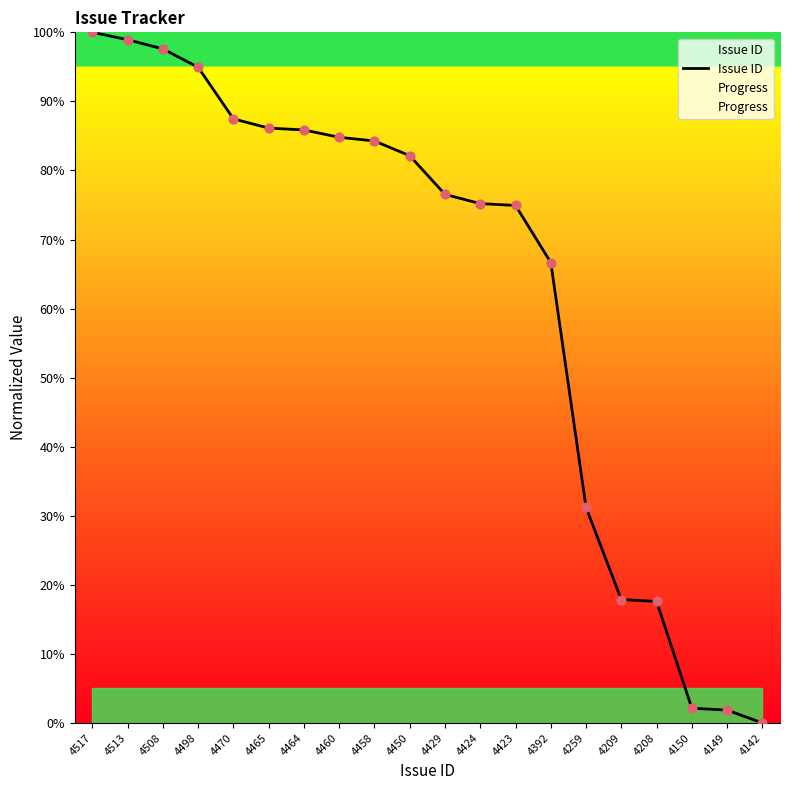

At which category is the sum across all series the highest?

4517